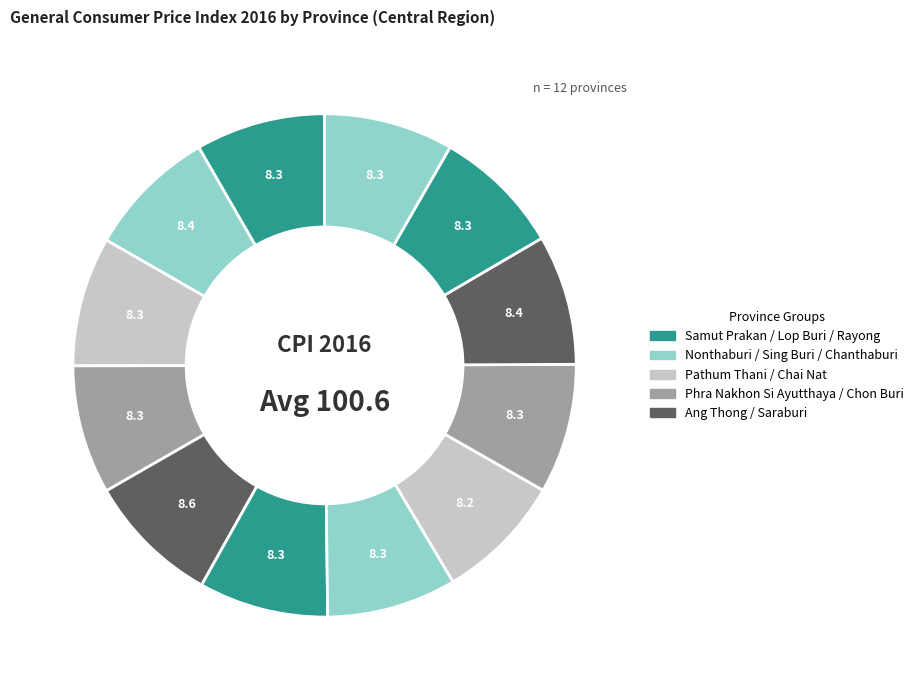

Which slice is the largest?

Ang Thong